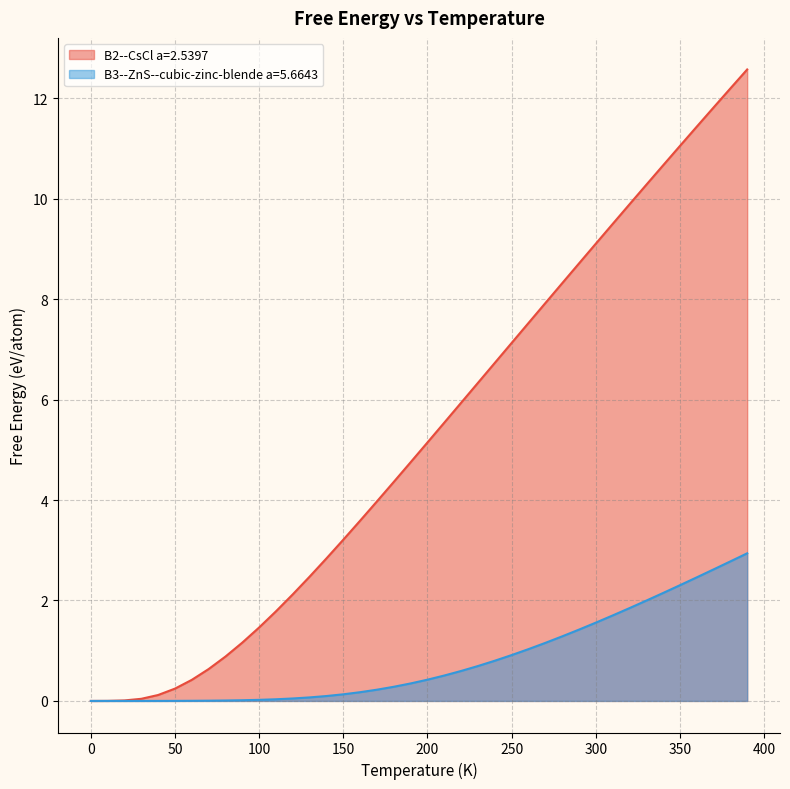

What is the value of the B3--ZnS--cubic-zinc-blende a=5.6643 point at the 35th from the left?

2.1